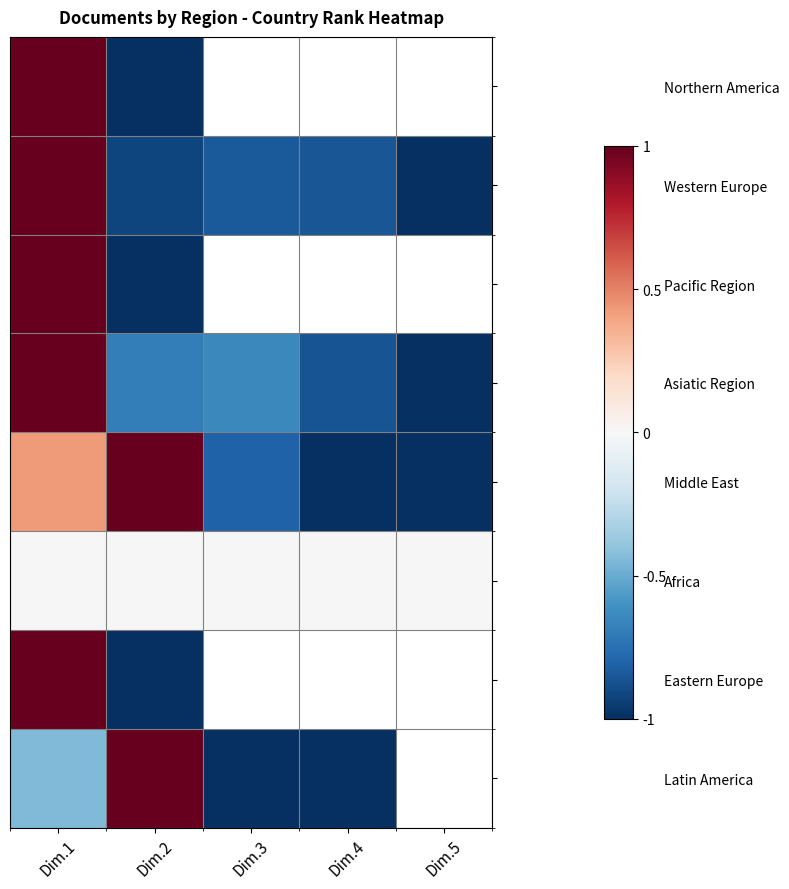

Which series has the largest range (max minus min)?

Northern America